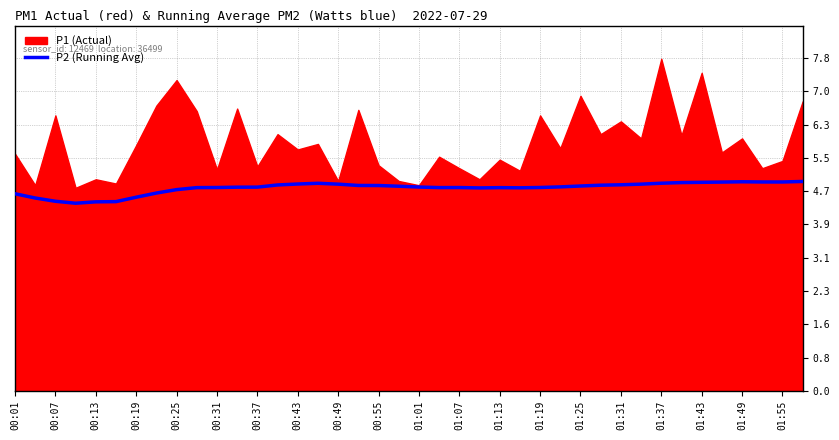

True or false: P2 (Running Avg) has a value of 4.9 at 00:49.

True